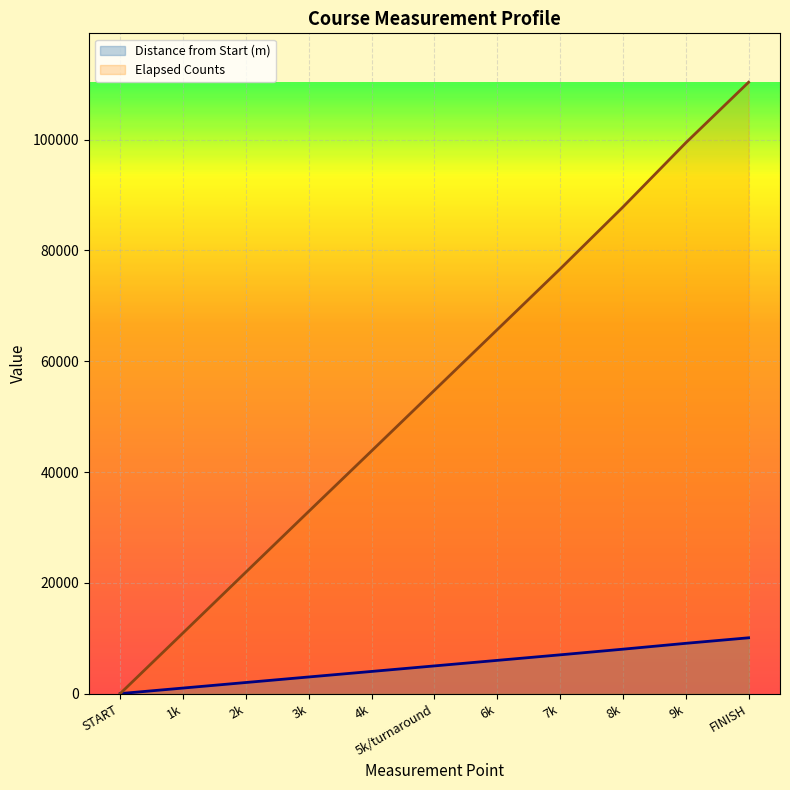

Reading right to left, what are all the values shown in this chart?

Distance from Start (m): FINISH=10072.8	9k=9074.4	8k=8016.4	7k=6995.8	6k=5996.4	5k/turnaround=4997.0	4k=3997.6	3k=3001.5	2k=2001.0	1k=999.2	START=0.0
Elapsed Counts: FINISH=110374.0	9k=99434.0	8k=87840.0	7k=76657.0	6k=65706.0	5k/turnaround=54755.0	4k=43804.0	3k=32889.0	2k=21926.0	1k=10949.0	START=0.0